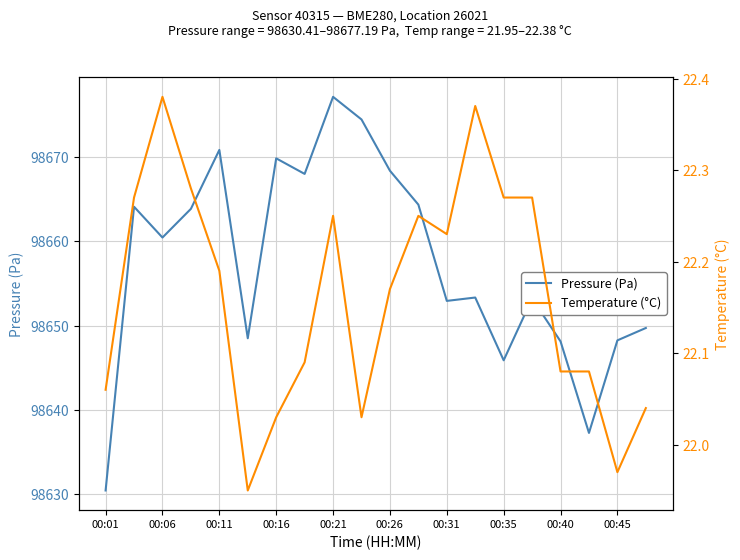

At how many categories does at least one series exceed 50383?

20